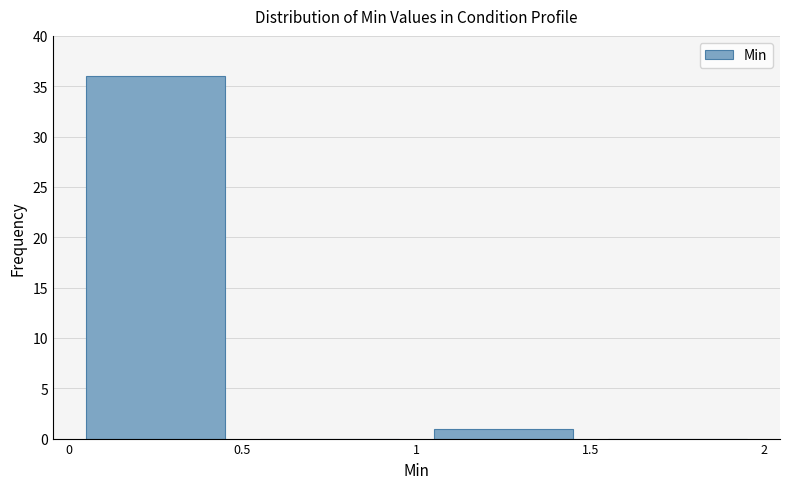

Reading left to right, transcribe this chart: for each bar, give the range it covers on the x-axis and its height. The values are not printed on the chart, so give them approximately, as read against the axis.

0 to 0.5: 36
0.5 to 1: 0
1 to 1.5: 1
1.5 to 2: 0